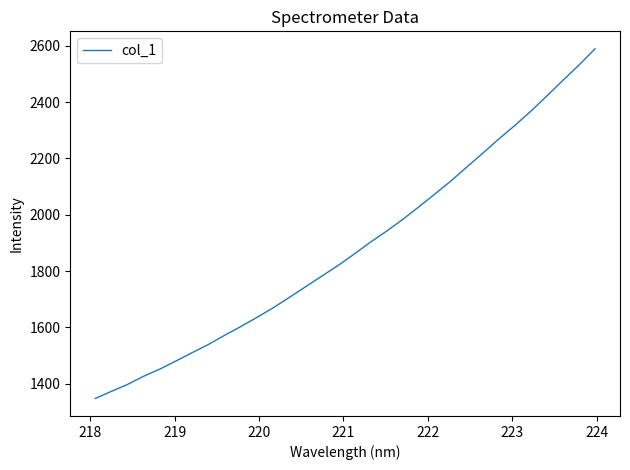

What is the difference between the maximum and minimum values?

1242.9